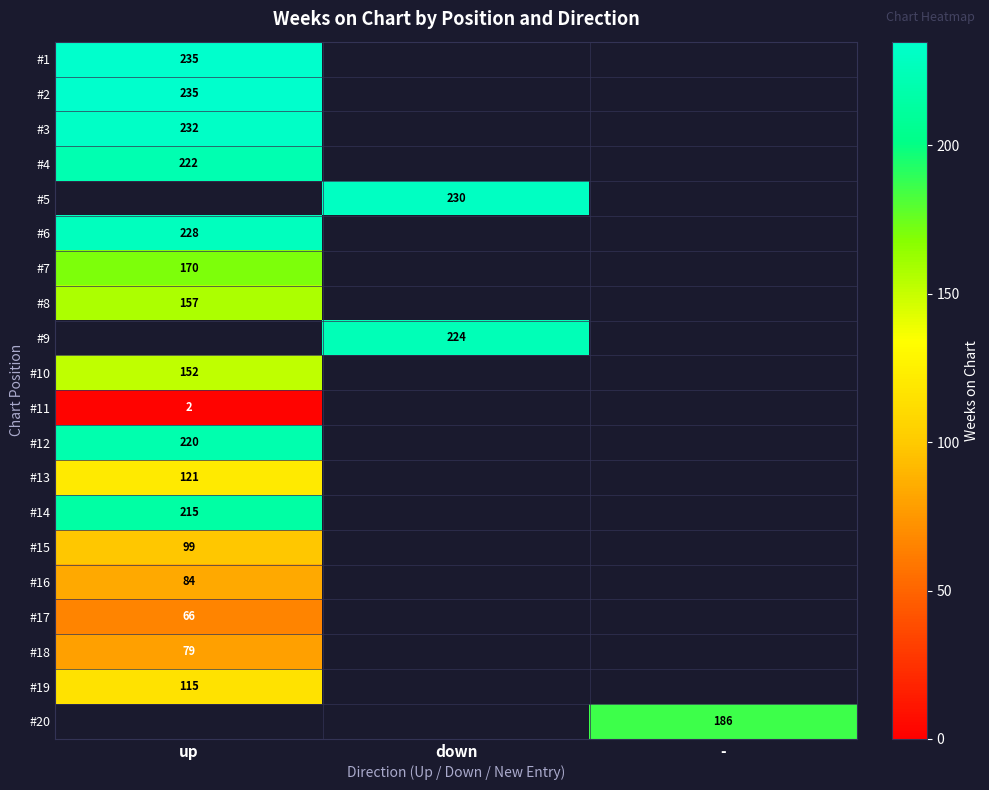

At which category does the chart reach its peak across all series?

up